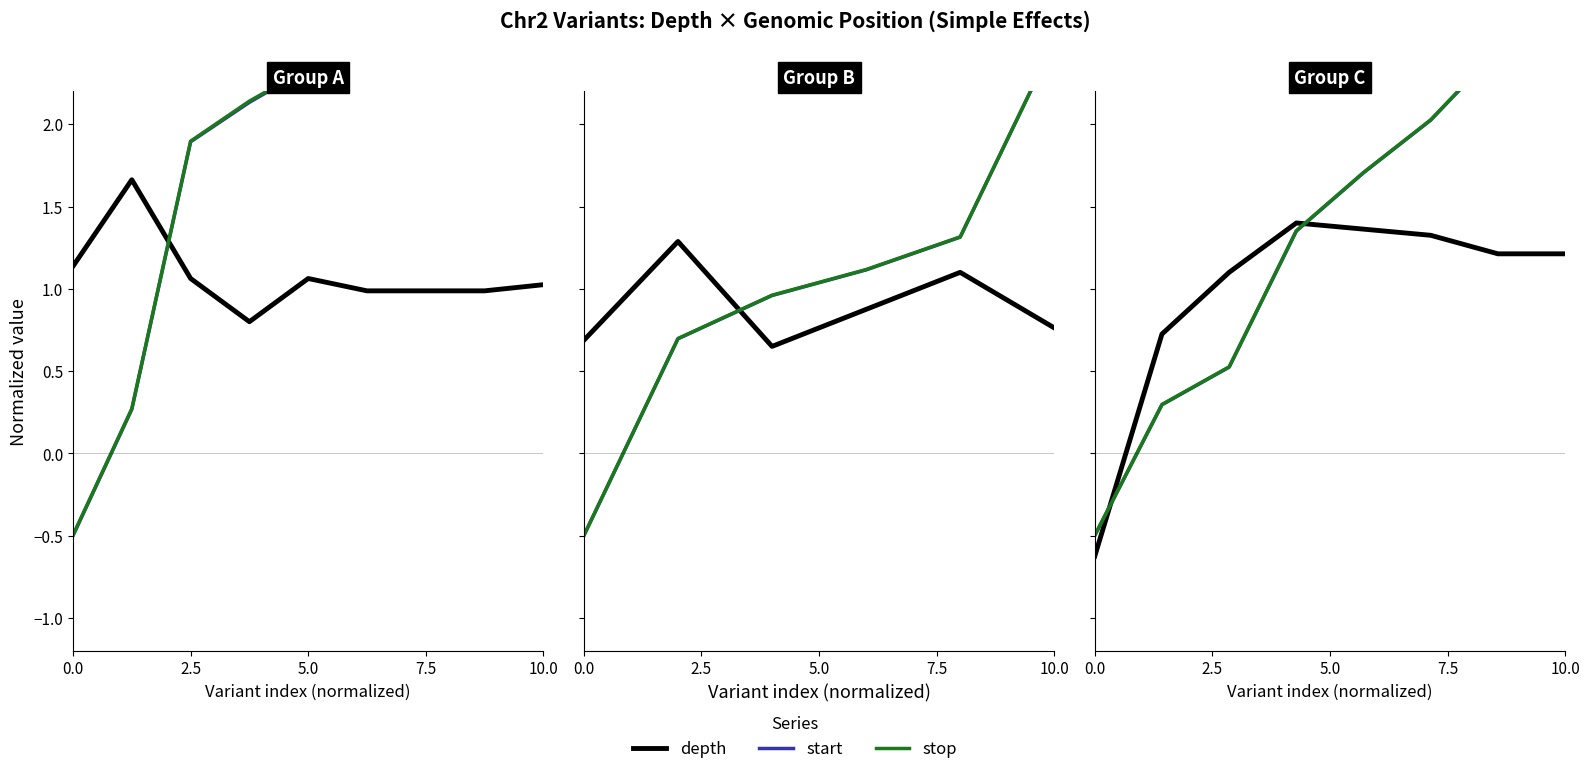

Does the chart display data point markers on the line(s)?

No